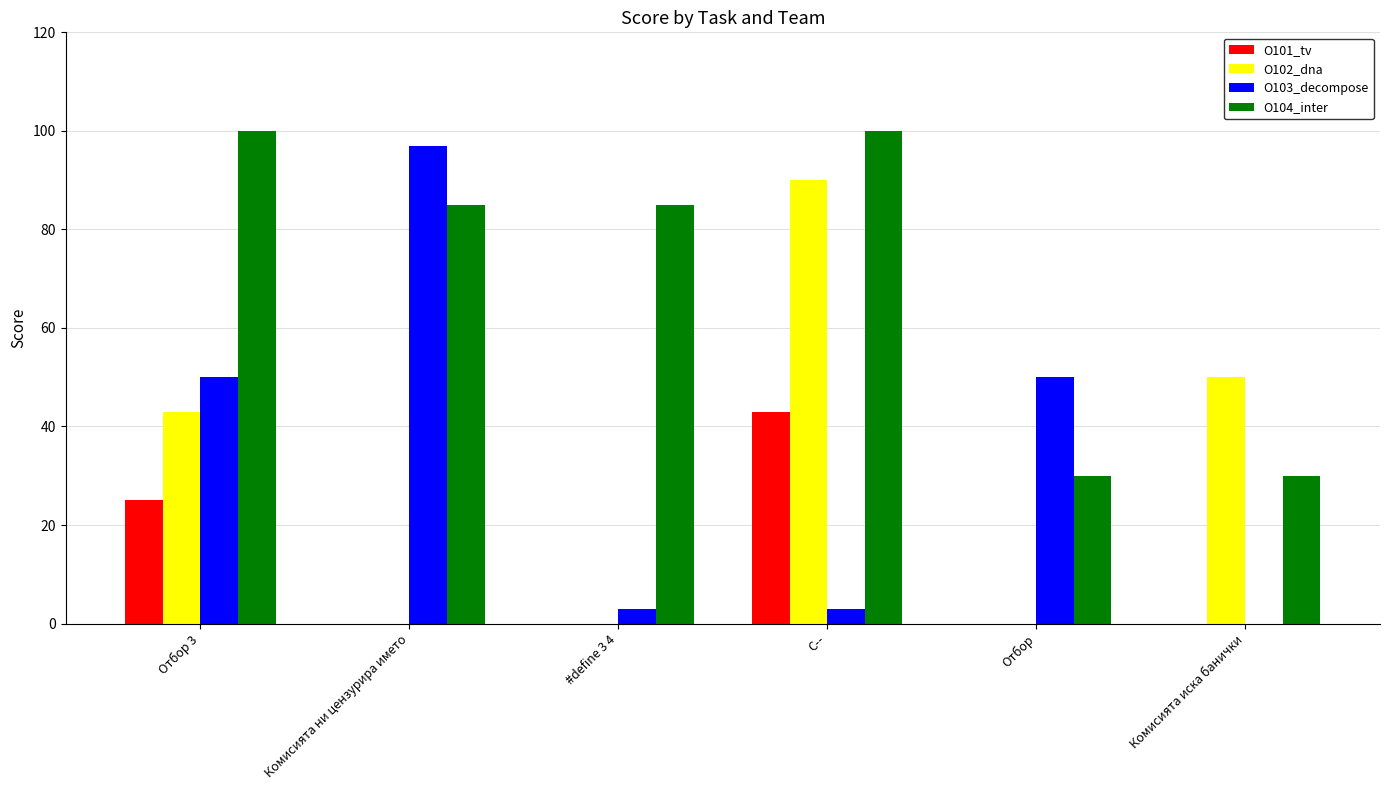

What is the sum of the O103_decompose values at Отбор 3 and C--?

53